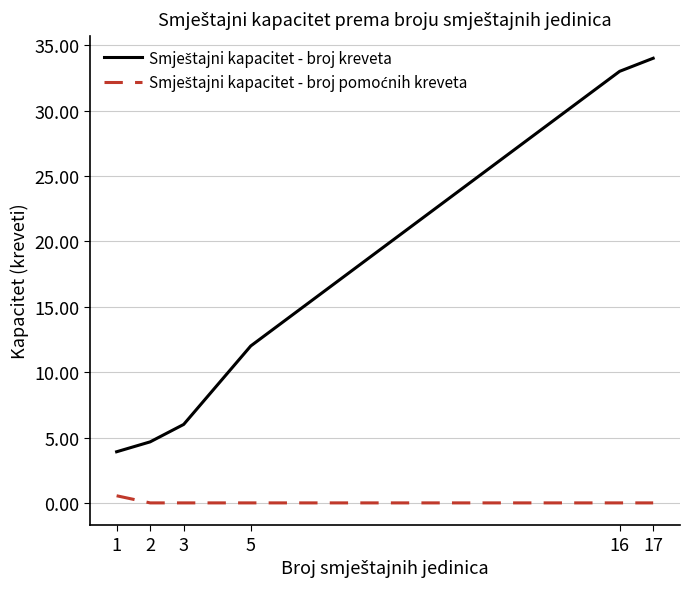

What is the spread (max minus min) of values at 5?

12.0